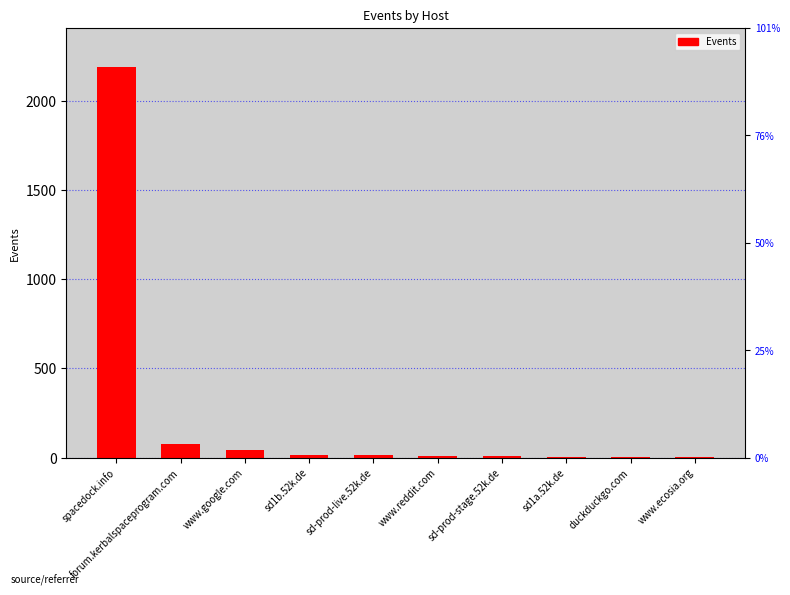

List the labels in order of value, largest first.

spacedock.info, forum.kerbalspaceprogram.com, www.google.com, sd1b.52k.de, sd-prod-live.52k.de, www.reddit.com, sd-prod-stage.52k.de, sd1a.52k.de, duckduckgo.com, www.ecosia.org